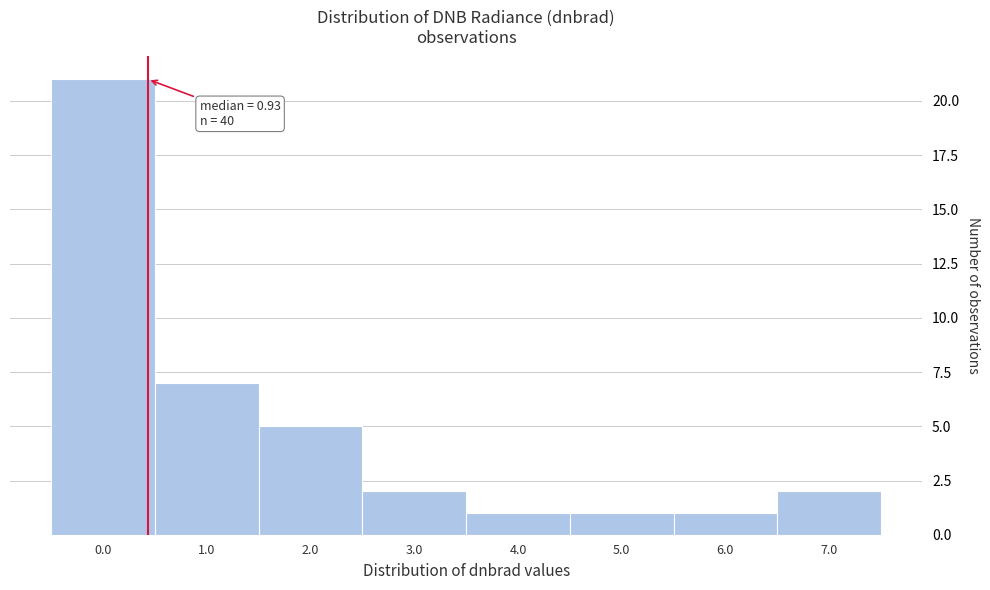

Reading left to right, extract all data points from this chart.

21	7	5	2	1	1	1	2